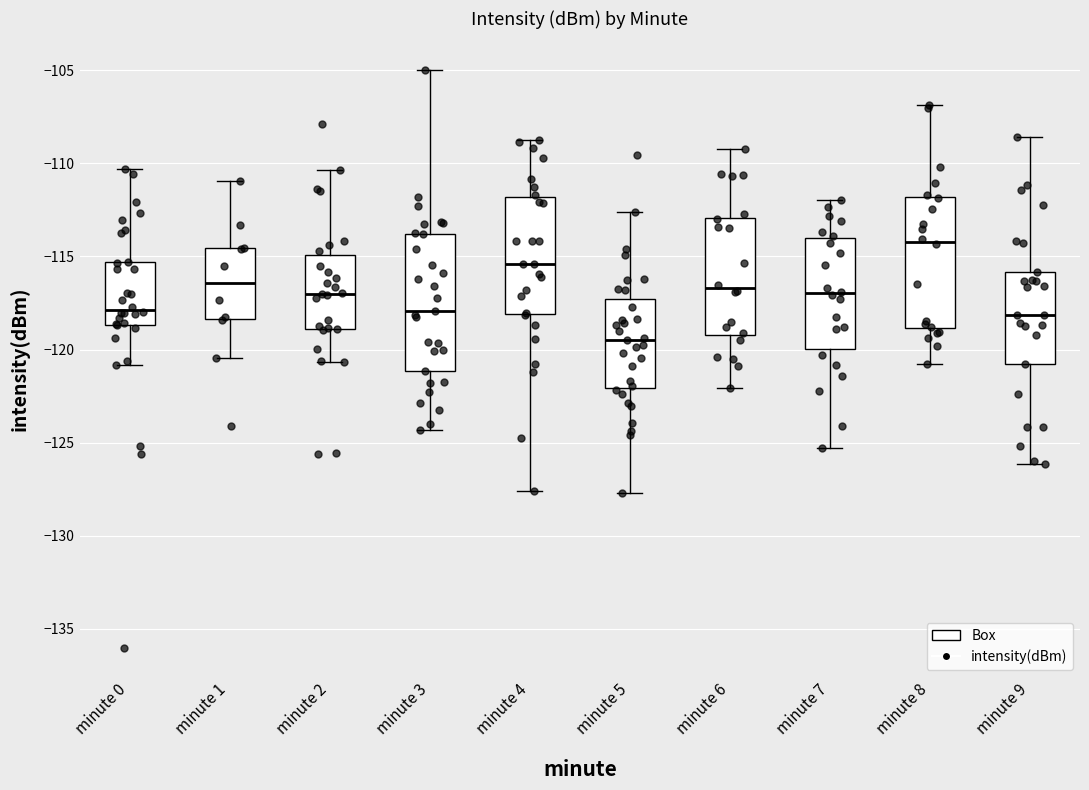

Reading left to right, transcribe this box plot: for each box, give where its median line is, the range the box spans, and where its two whiskers end, as read against the y-axis. The values are not printed on the chart, so give them approximately, as read against the axis.

minute 0: median -118.0, box -118.5 to -115.5, whiskers -121.0 to -110.5
minute 1: median -116.5, box -118.5 to -114.5, whiskers -120.5 to -111.0
minute 2: median -117.0, box -119.0 to -115.0, whiskers -120.5 to -110.5
minute 3: median -118.0, box -121.0 to -114.0, whiskers -124.5 to -105.0
minute 4: median -115.5, box -118.0 to -112.0, whiskers -127.5 to -109.0
minute 5: median -119.5, box -122.0 to -117.5, whiskers -127.5 to -112.5
minute 6: median -116.5, box -119.0 to -113.0, whiskers -122.0 to -109.0
minute 7: median -117.0, box -120.0 to -114.0, whiskers -125.5 to -112.0
minute 8: median -114.0, box -119.0 to -112.0, whiskers -121.0 to -107.0
minute 9: median -118.0, box -121.0 to -116.0, whiskers -126.0 to -108.5